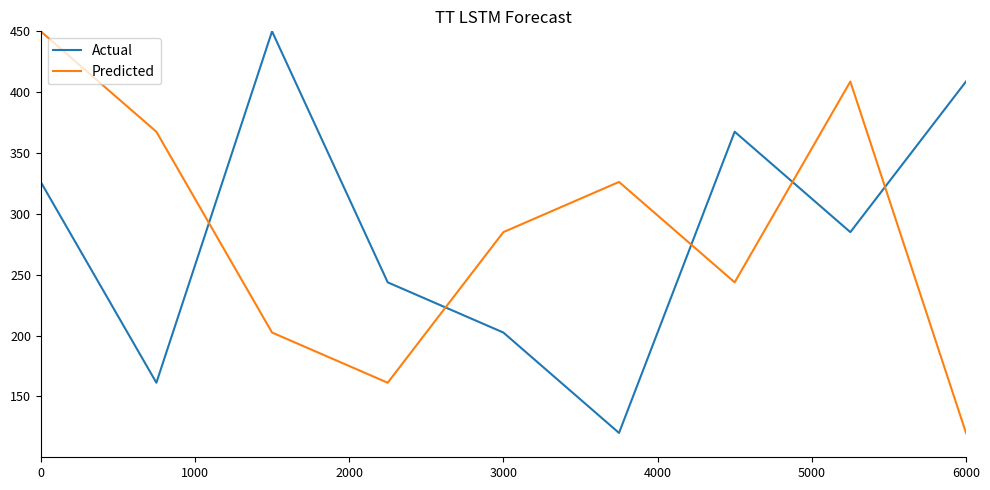

What is the smallest value displayed?

120.0